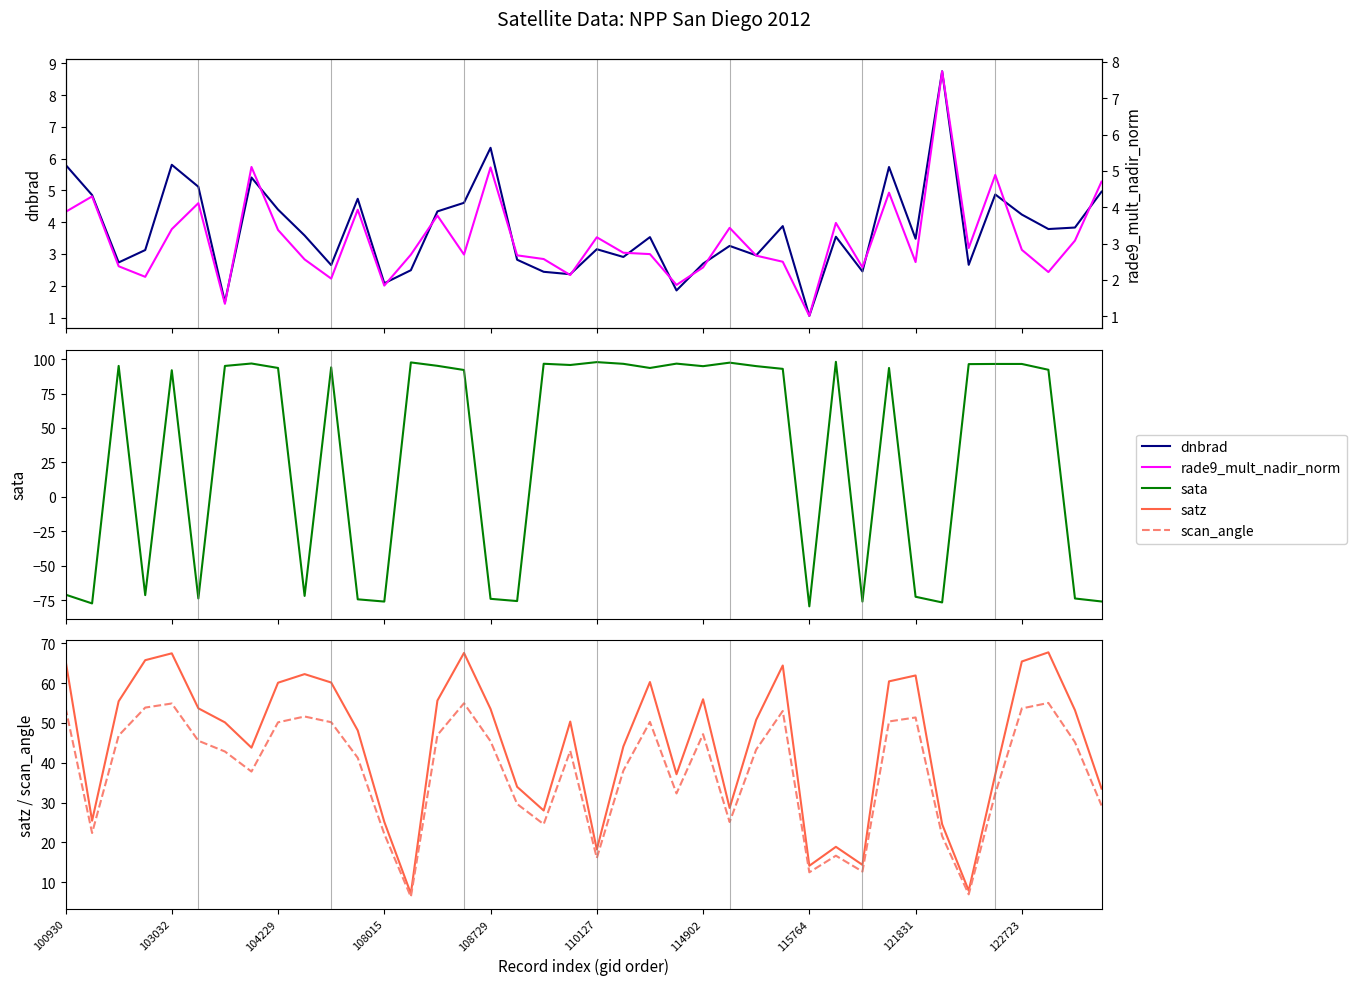

What is the sum of the rade9_mult_nadir_norm values at 38 and 28?

4.1